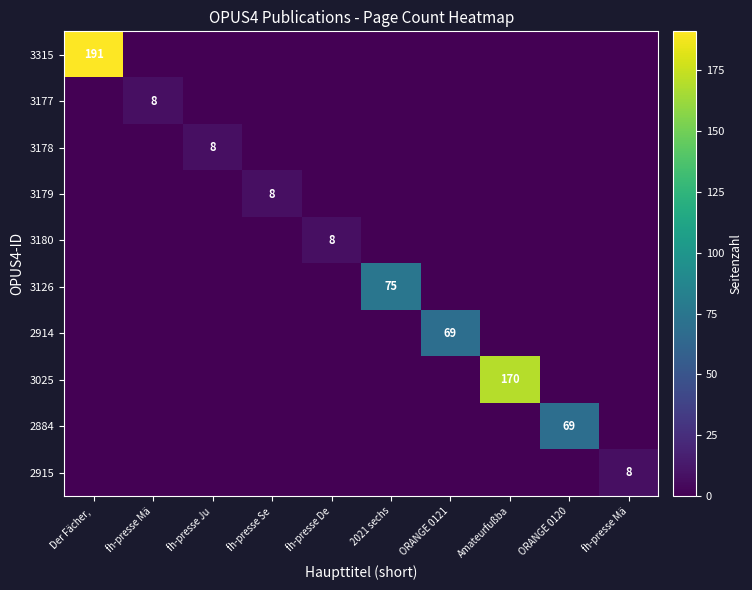

Which series has the widest spread of values?

3315